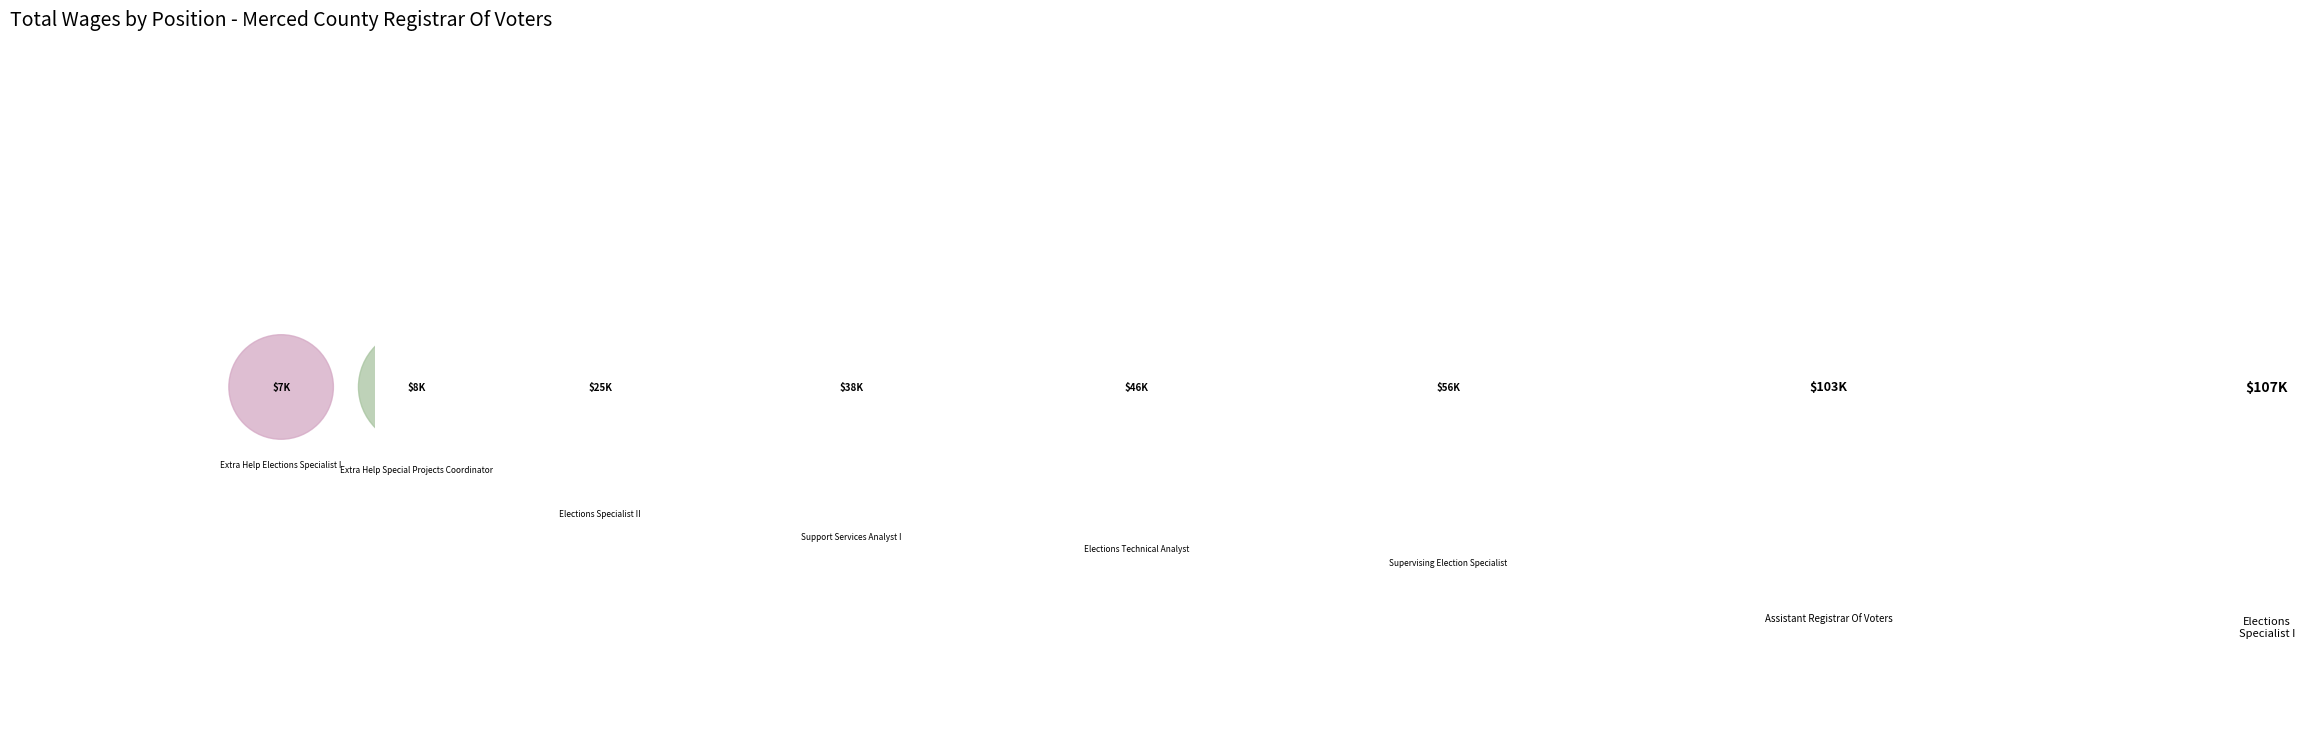

What portion of the pie excludes Elections Technical Analyst?

88.3%